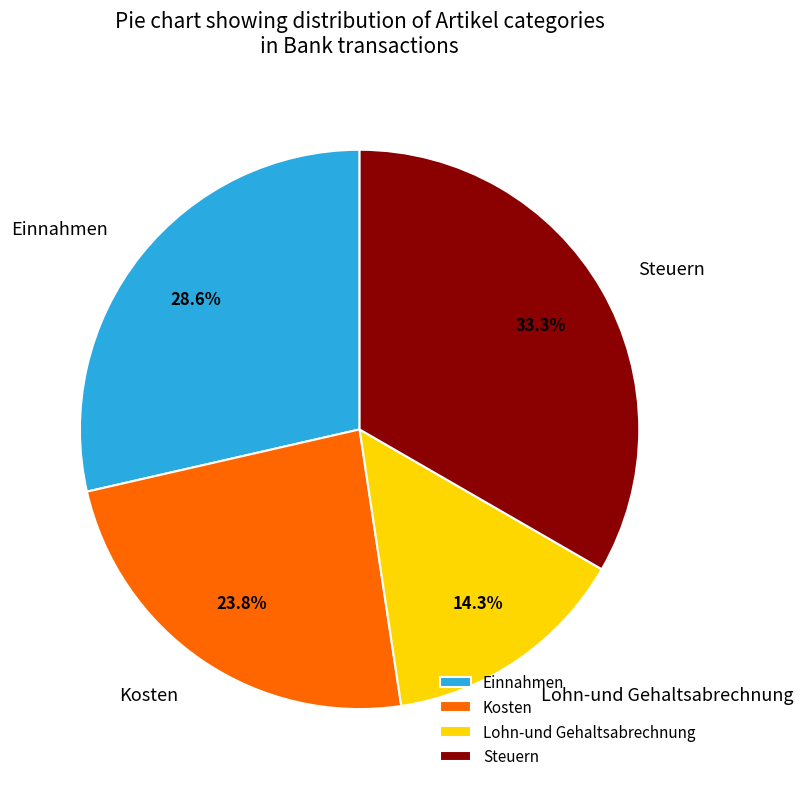

Does Einnahmen account for over 50% of the chart?

No